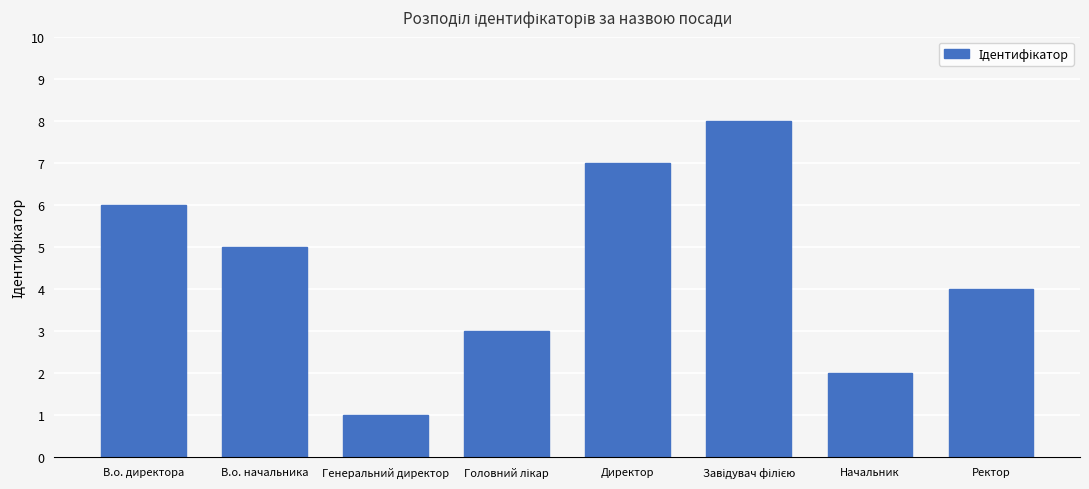

Between В.о. директора and Директор, which is larger?

Директор